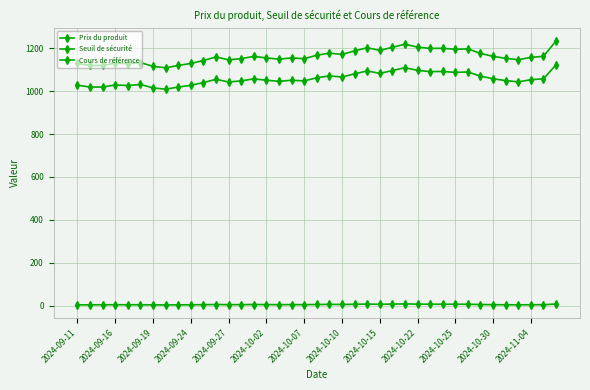

How many values in the Prix du produit series are below 5?

14